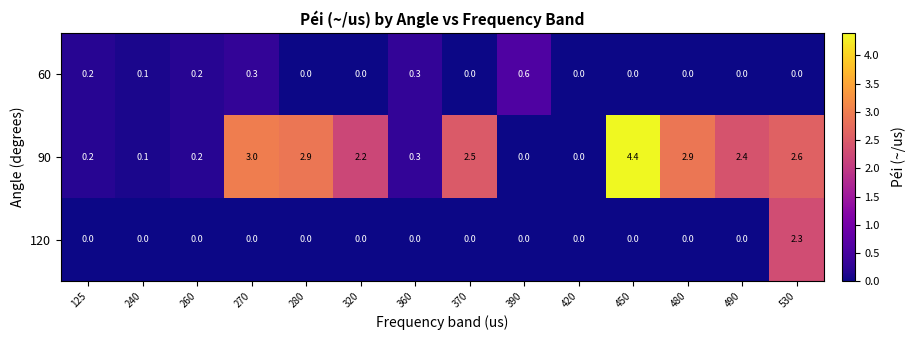

What is the spread (max minus min) of values at 530?

2.6